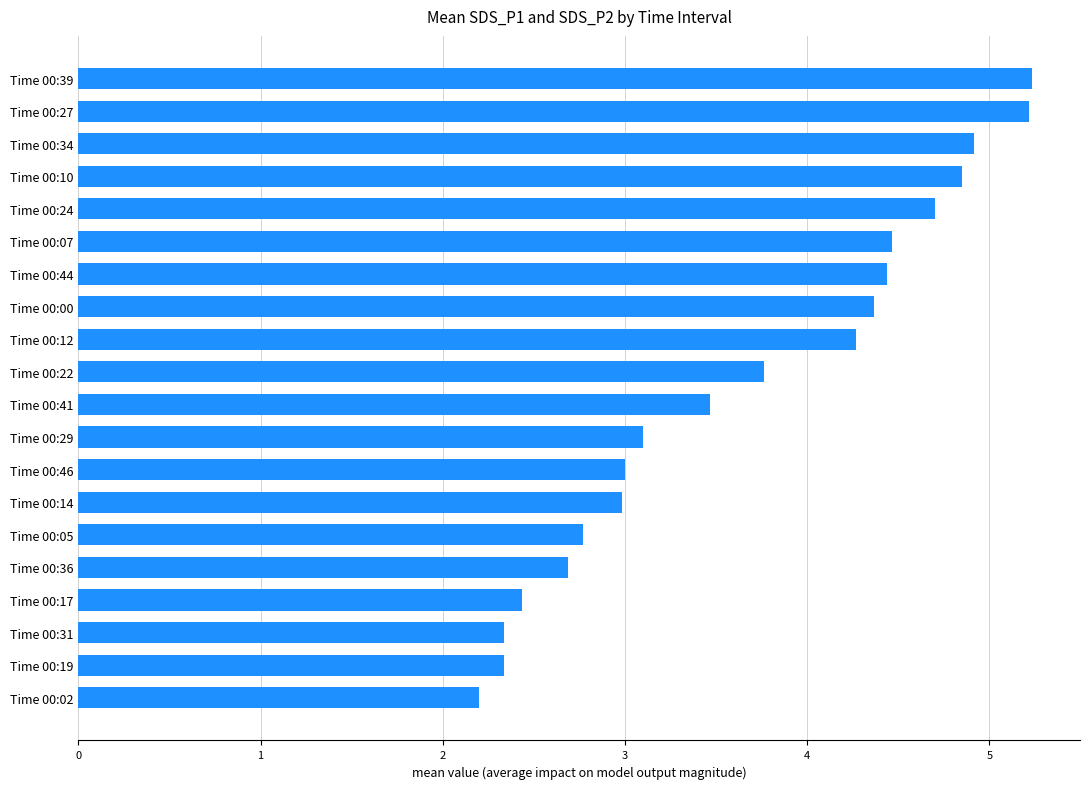

Does the chart contain any negative values?

No